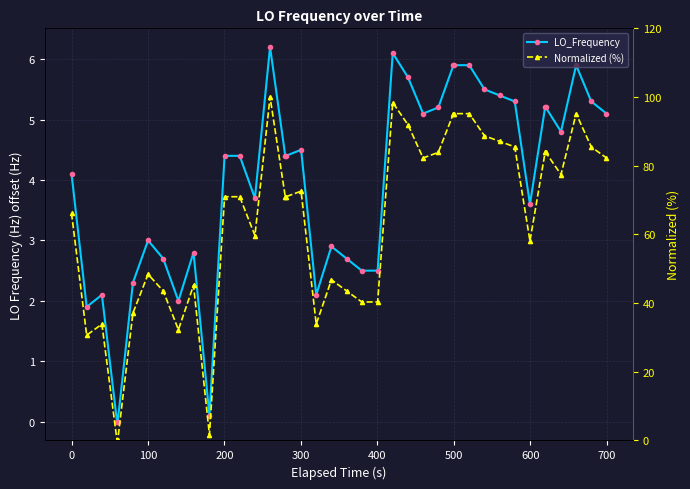

What are all the series names shown in the legend?

LO_Frequency, Normalized (%)